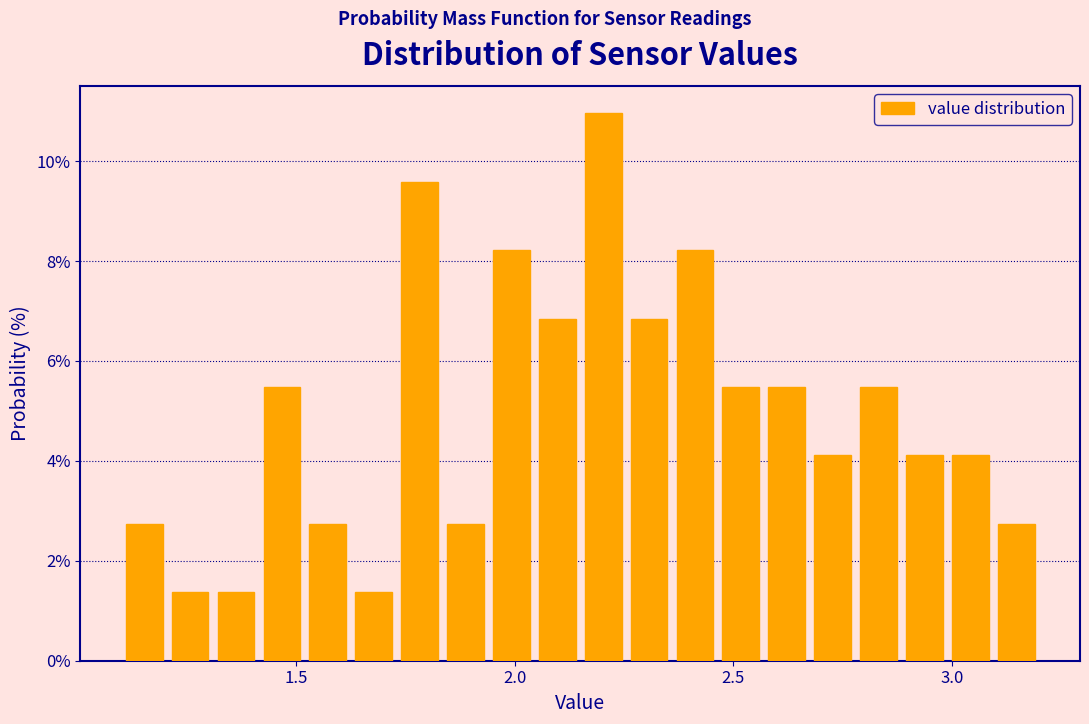

Read against the x-axis, roughly where is the centre of the tallest bar?

2.20